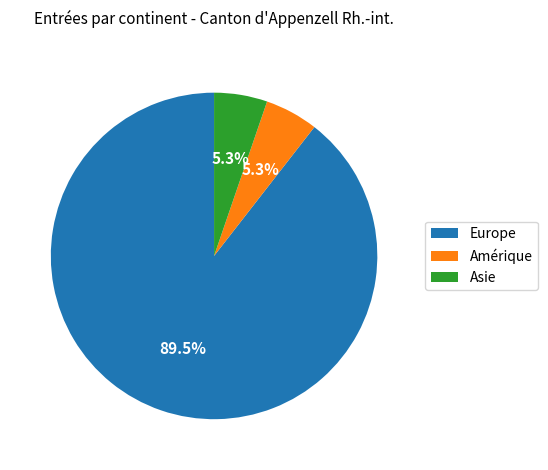

Which slice represents more than half of the pie?

Europe